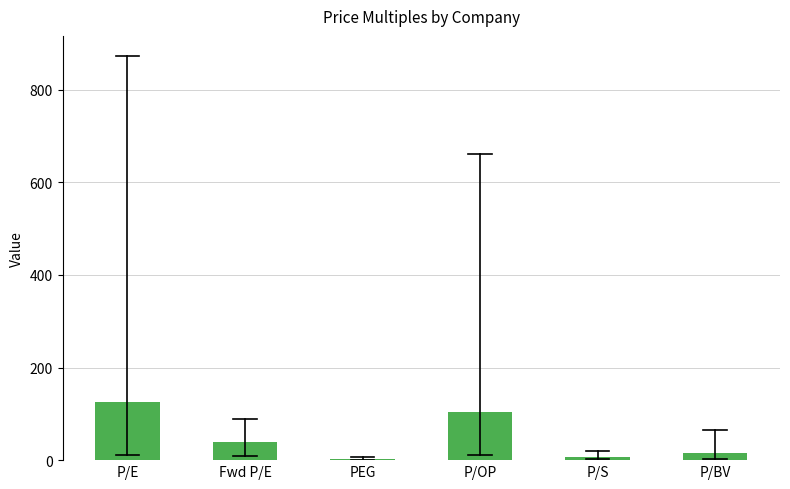

What is the label of the 6th bar from the left?

P/BV